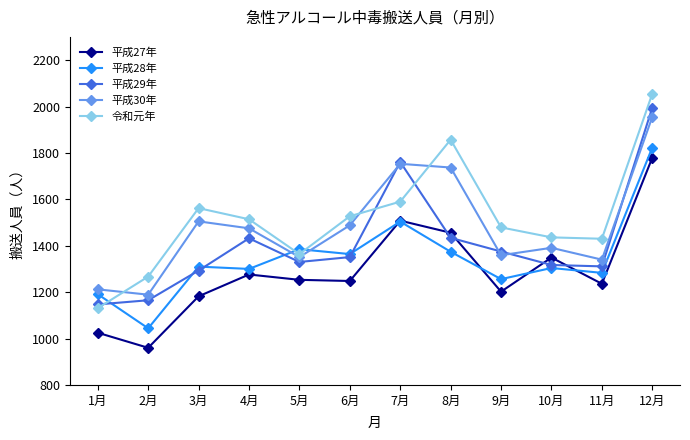

True or false: 令和元年 has more than 0 points higher than both neighbors.

True